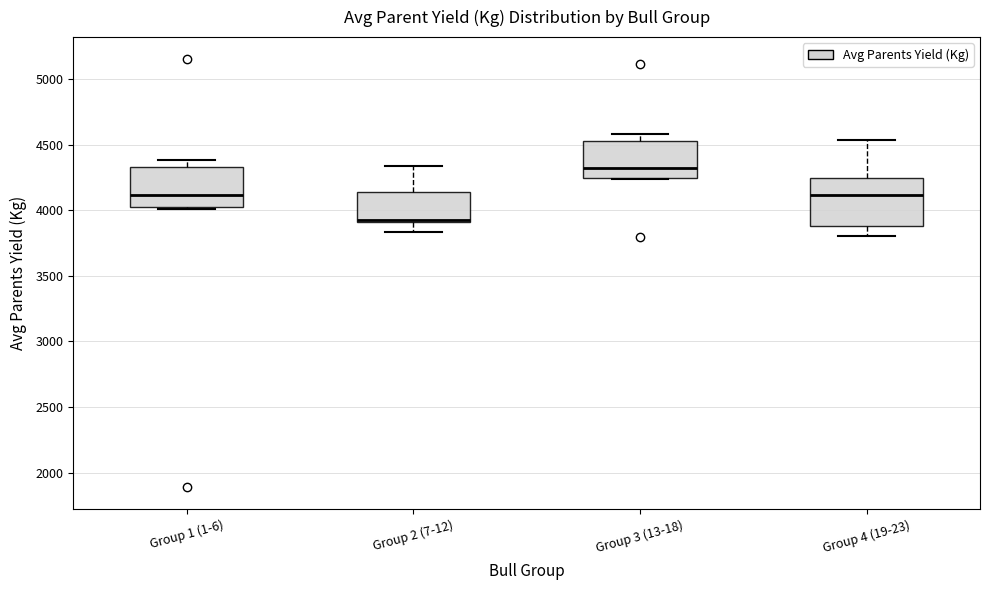

Reading left to right, read every box against the y-axis: the position of its median line, the range the box covers, and the ends of its whiskers. The values are not printed on the chart, so give them approximately, as read against the axis.

Group 1 (1-6): median 4100, box 4050 to 4350, whiskers 4000 to 4400
Group 2 (7-12): median 3950, box 3900 to 4150, whiskers 3850 to 4350
Group 3 (13-18): median 4350, box 4250 to 4550, whiskers 4250 to 4600
Group 4 (19-23): median 4100, box 3900 to 4250, whiskers 3800 to 4550